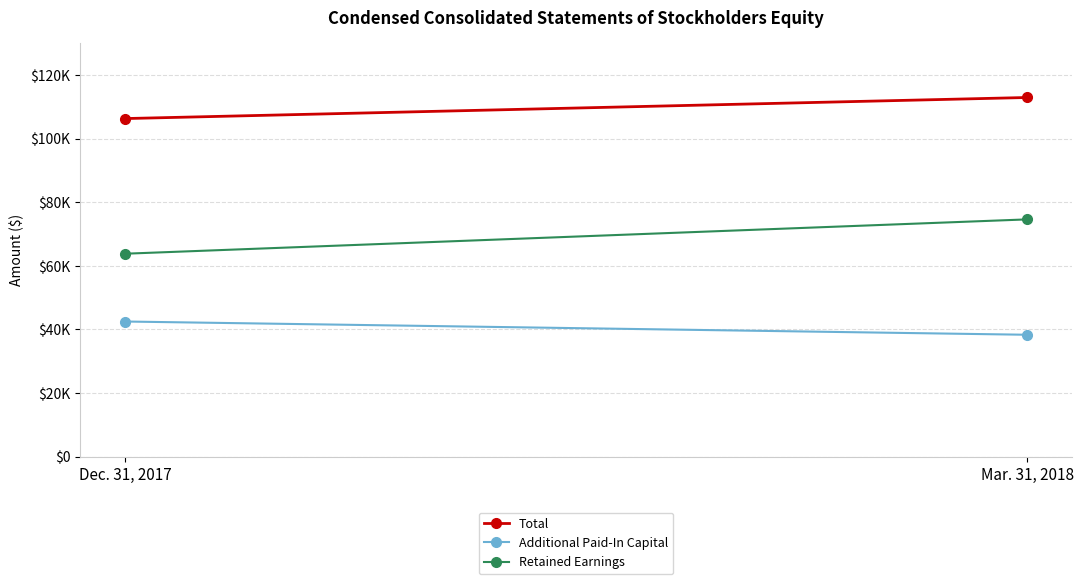

List the series in order of their peak value, lowest first.

Additional Paid-In Capital, Retained Earnings, Total